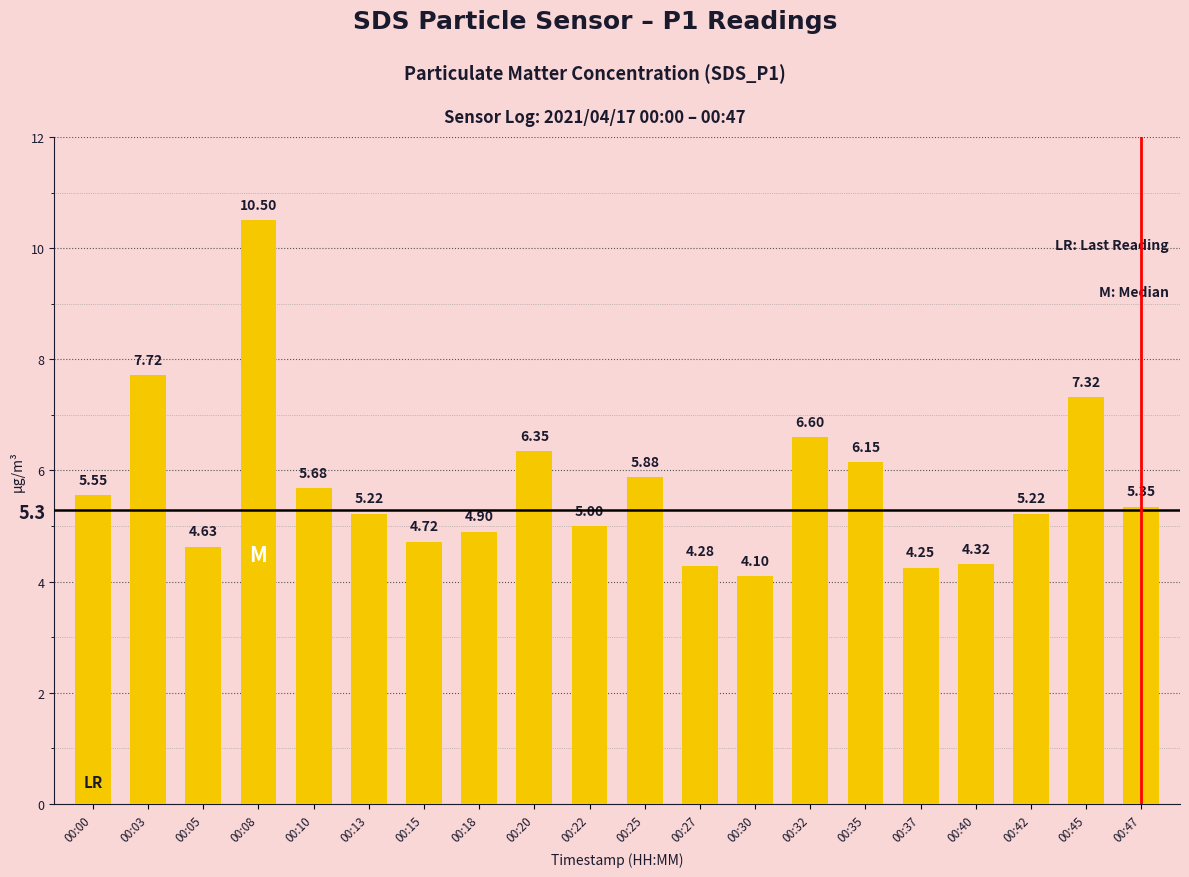

What is the ratio of the value at 00:32 to the value at 00:08?

0.6